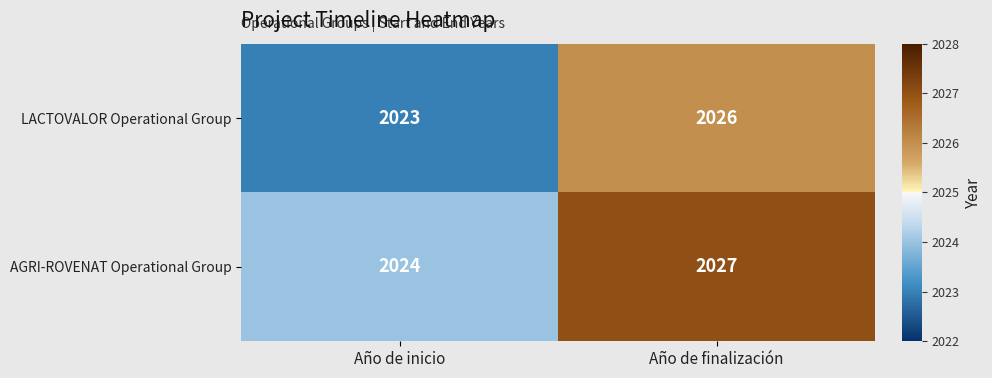

What is the average value of the AGRI-ROVENAT Operational Group series?

2026